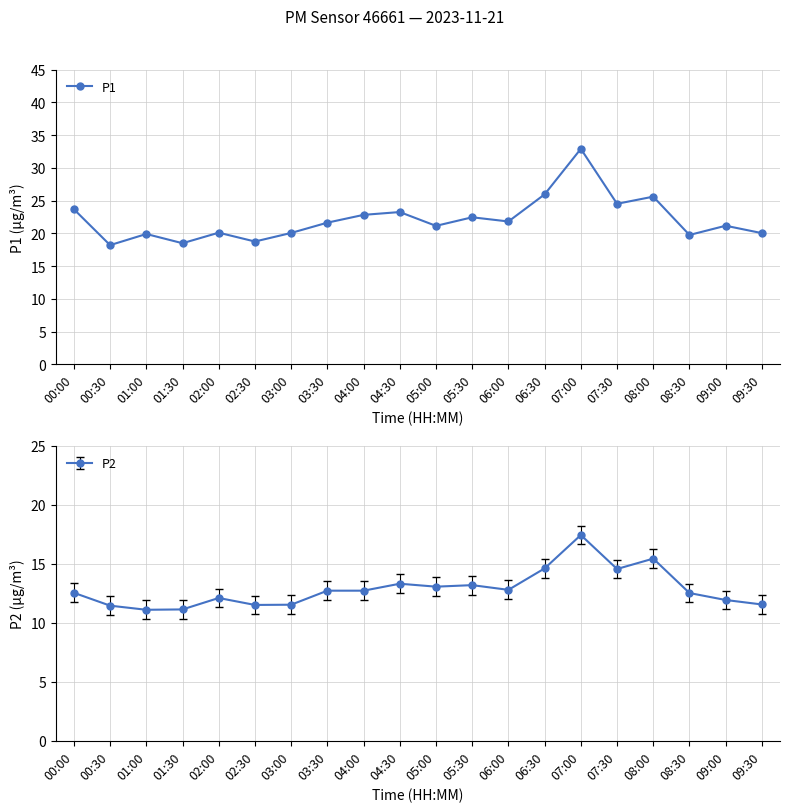

At which label does the data first exceed 21?

00:00